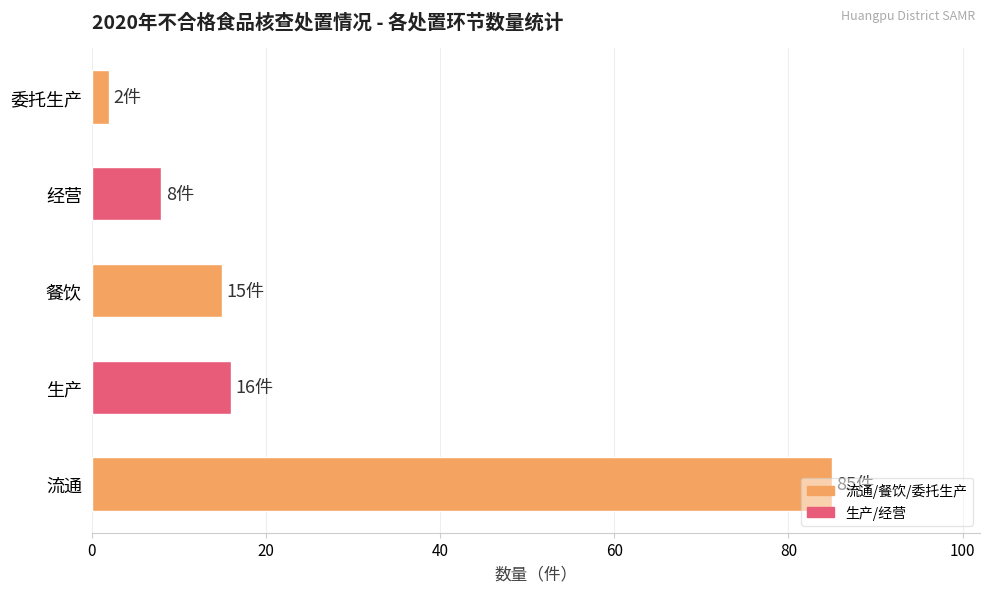

The value at 餐饮 is 22. True or false?

False